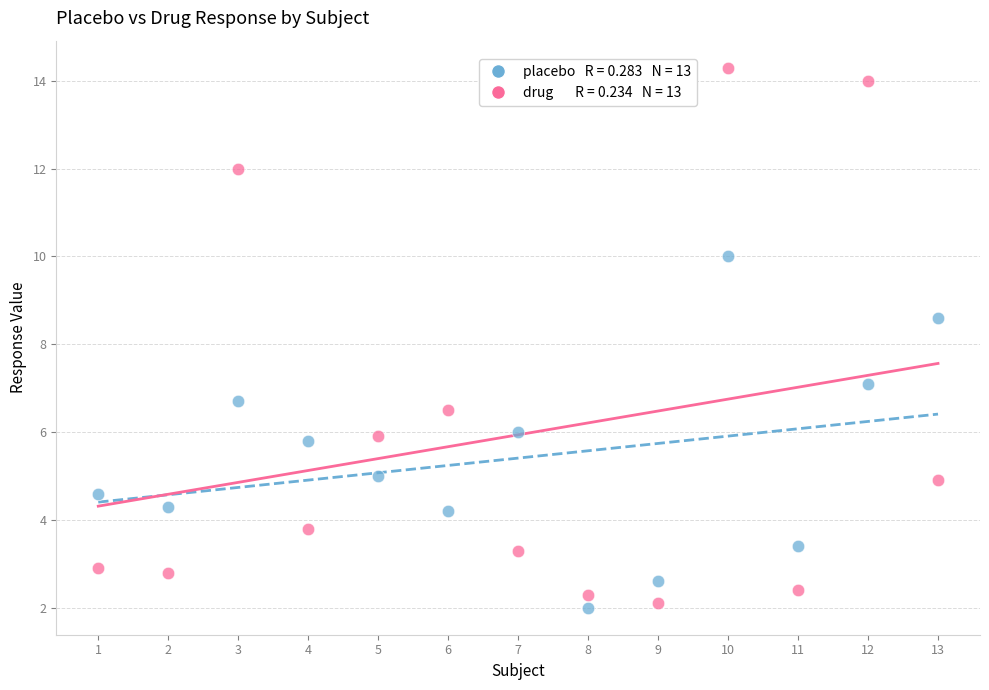

Across all data points, what is the range of X values (max minus min)?

12.0